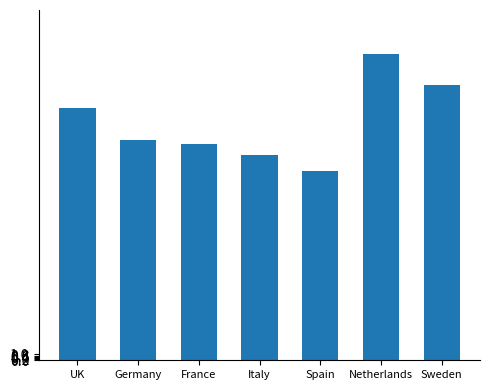

Which has a higher value, France or Spain?

France